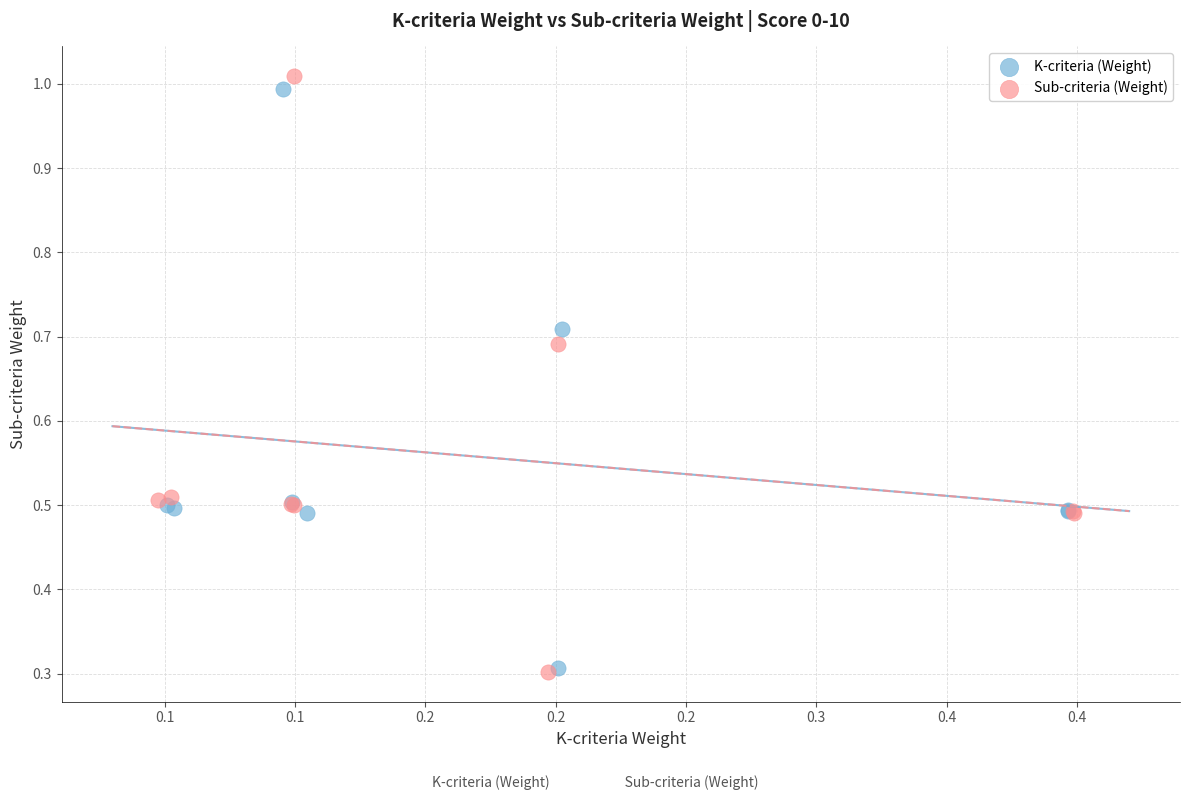

Which series reaches the maximum Y coordinate?

Sub-criteria (Weight)